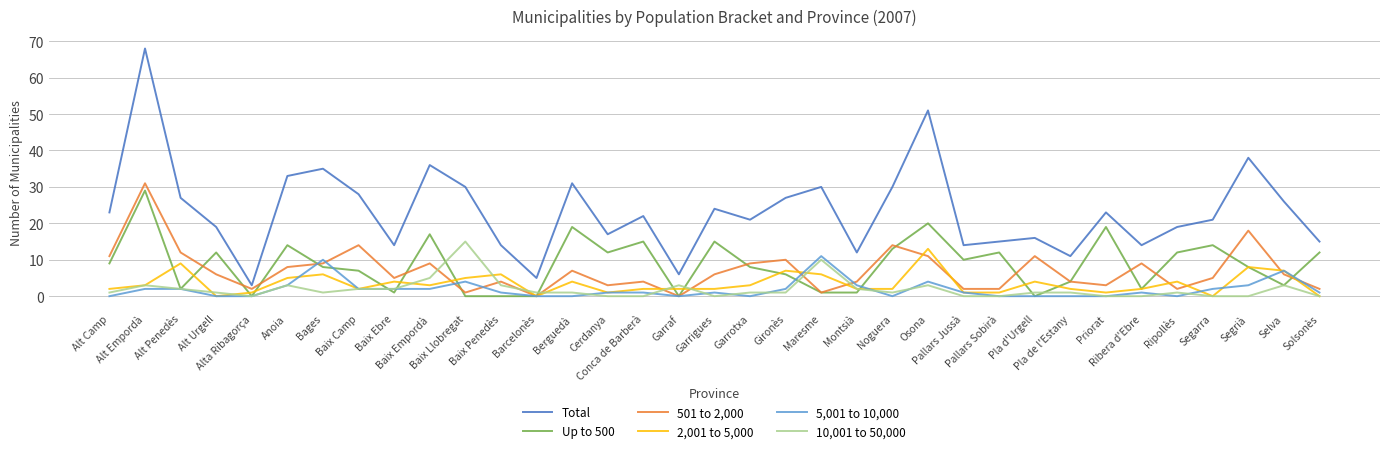

What is the difference between the second highest and minimum values in the 5,001 to 10,000 series?

10